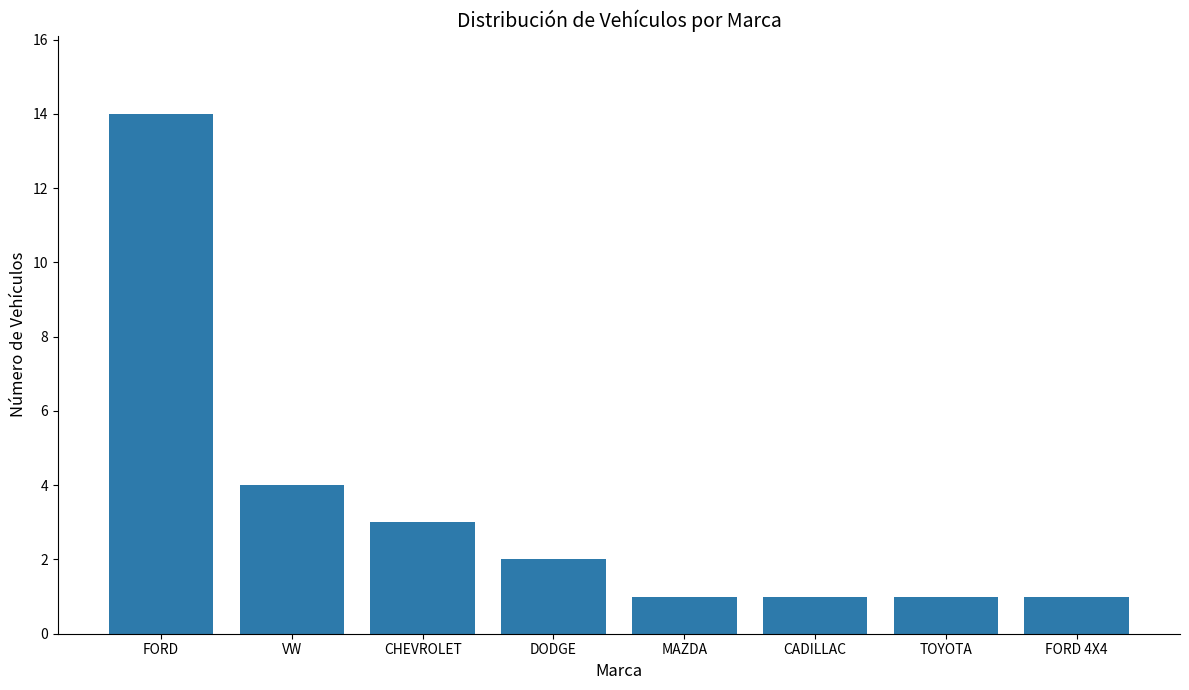

The value at VW is 3. True or false?

False